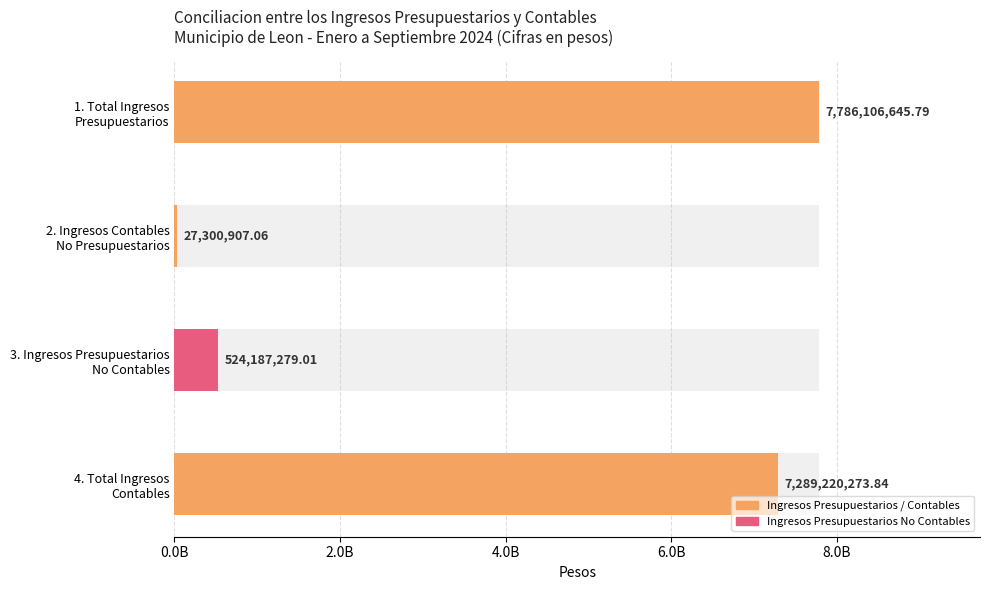

Reading left to right, list all the values displayed in this chart.

7786106645.8	27300907.1	524187279.0	7289220273.8